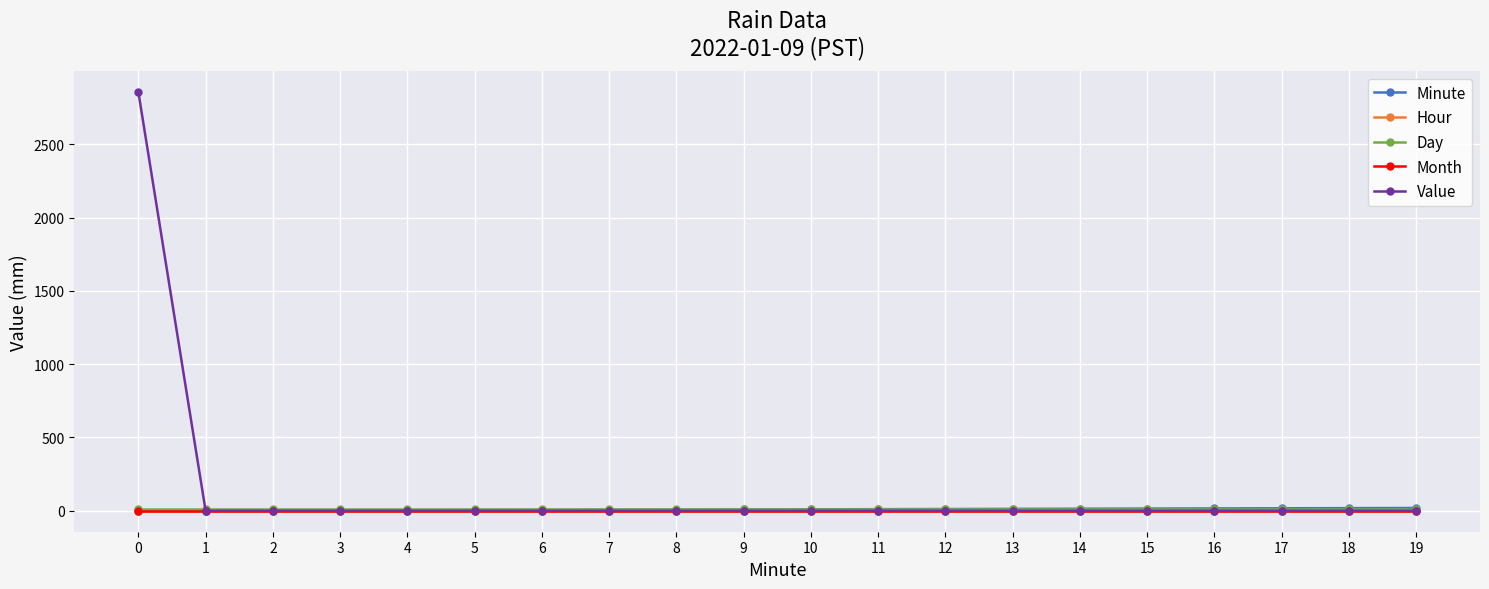

Which series has the widest spread of values?

Value